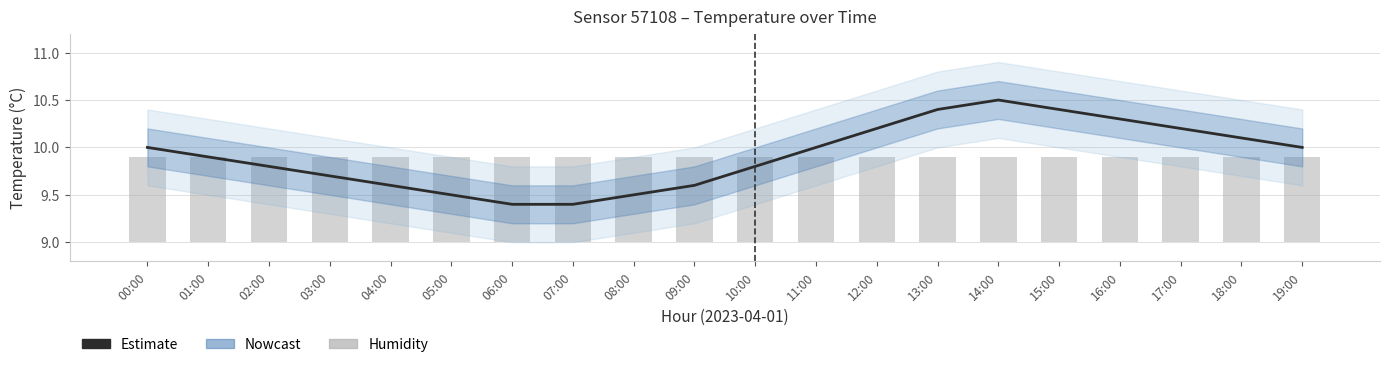

What is the lowest value of the humidity series?

0.9